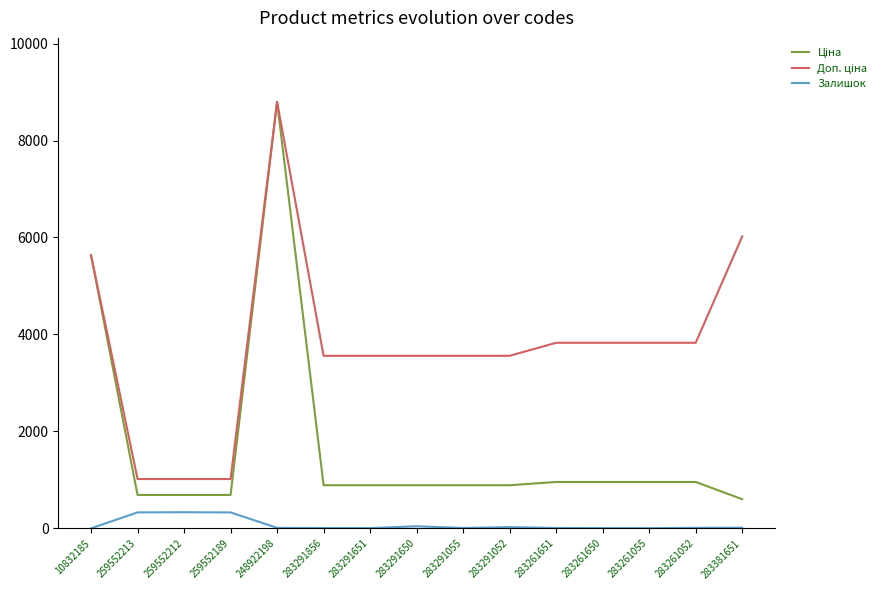

Is it true that Залишок equals 7.0 at 283291856?

True